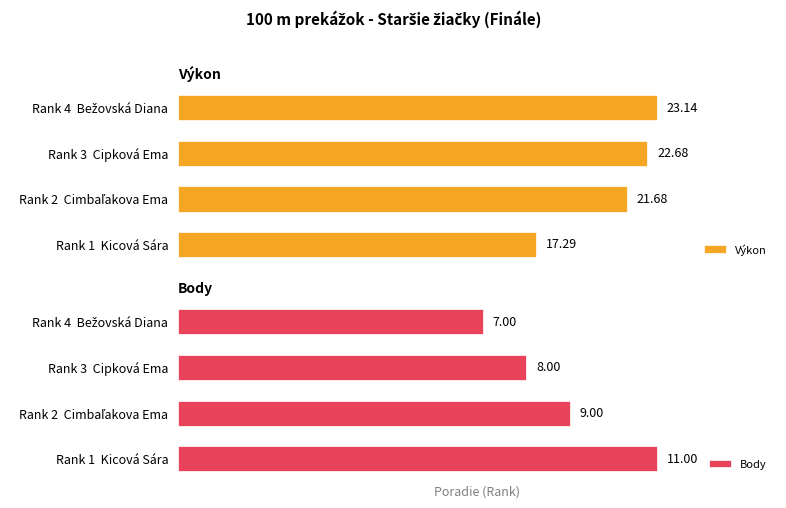

How many values in the Výkon series are below 22?

2